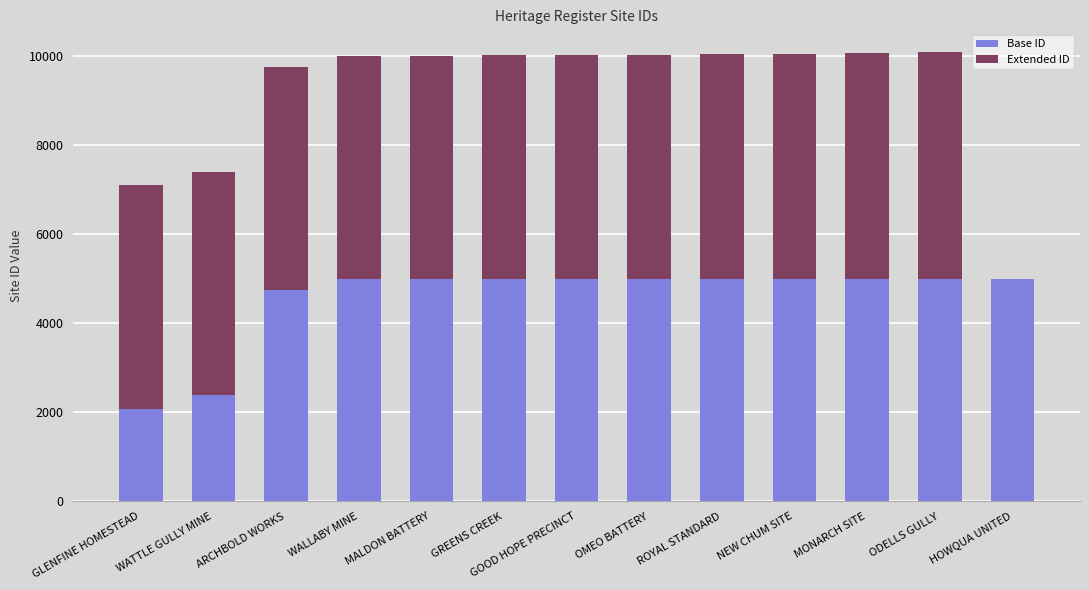

What is the total value across all series at GLENFINE HOMESTEAD?

7090